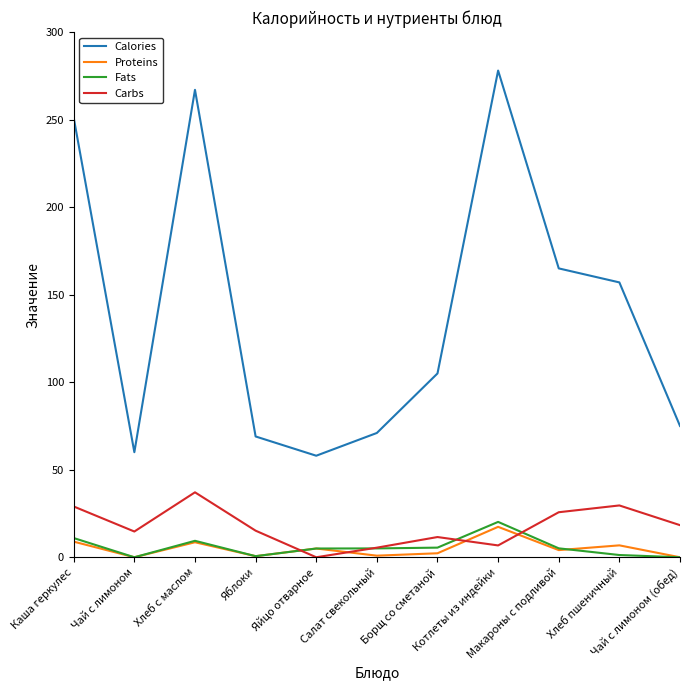

At how many categories does at least one series exceed 37?

11